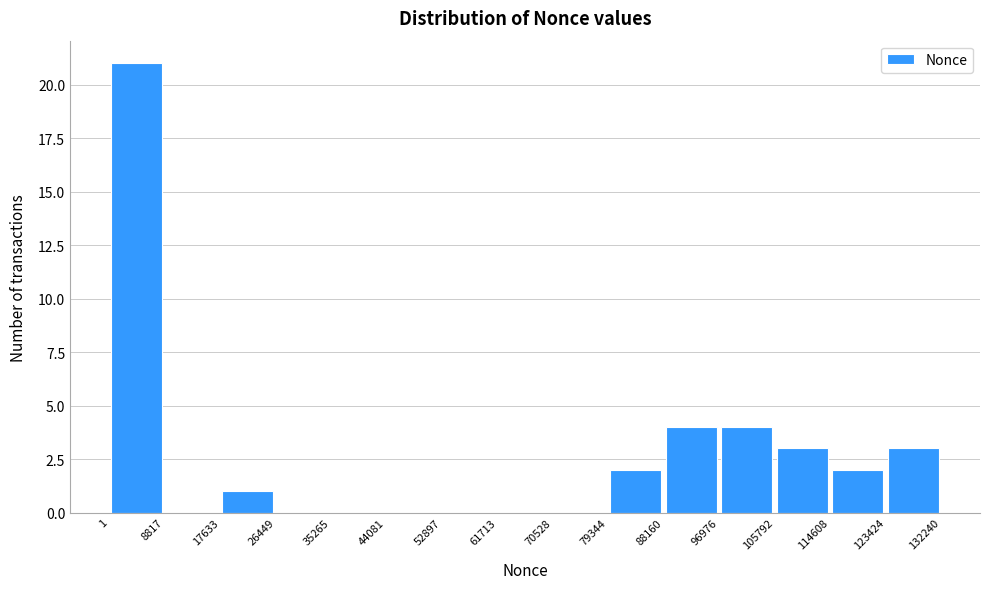

Reading left to right, transcribe this chart: for each bar, give the range it covers on the x-axis and its height. The values are not printed on the chart, so give them approximately, as read against the axis.

1 to 8817: 21
8817 to 17633: 0
17633 to 26449: 1
26449 to 35265: 0
35265 to 44081: 0
44081 to 52897: 0
52897 to 61713: 0
61713 to 70528: 0
70528 to 79344: 0
79344 to 88160: 2
88160 to 96976: 4
96976 to 105792: 4
105792 to 114608: 3
114608 to 123424: 2
123424 to 132240: 3